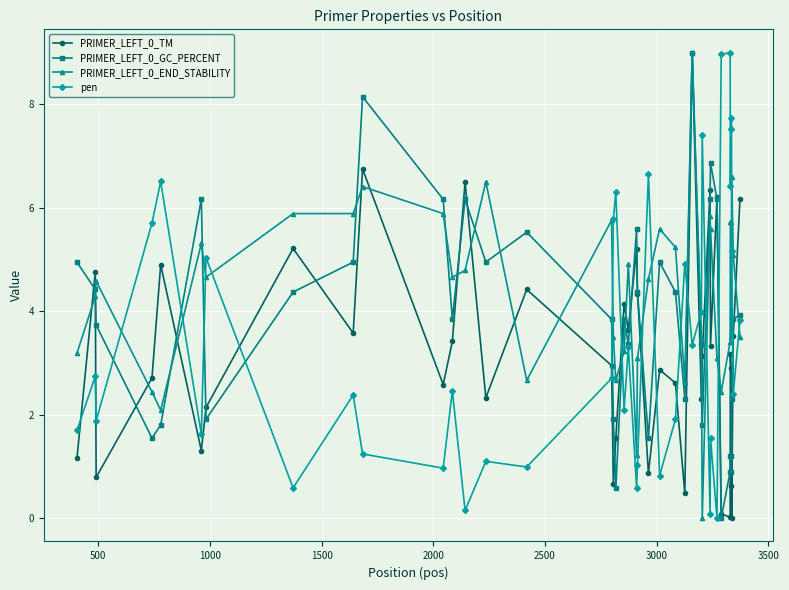

True or false: PRIMER_LEFT_0_TM and pen intersect in this chart.

True